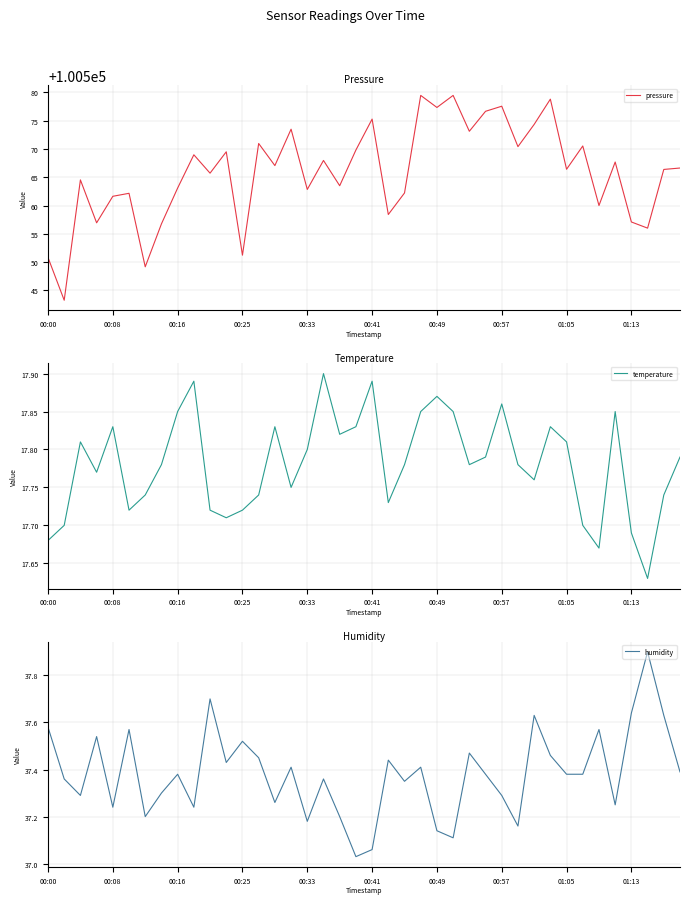

At how many categories does at least one series exceed 52795?

40